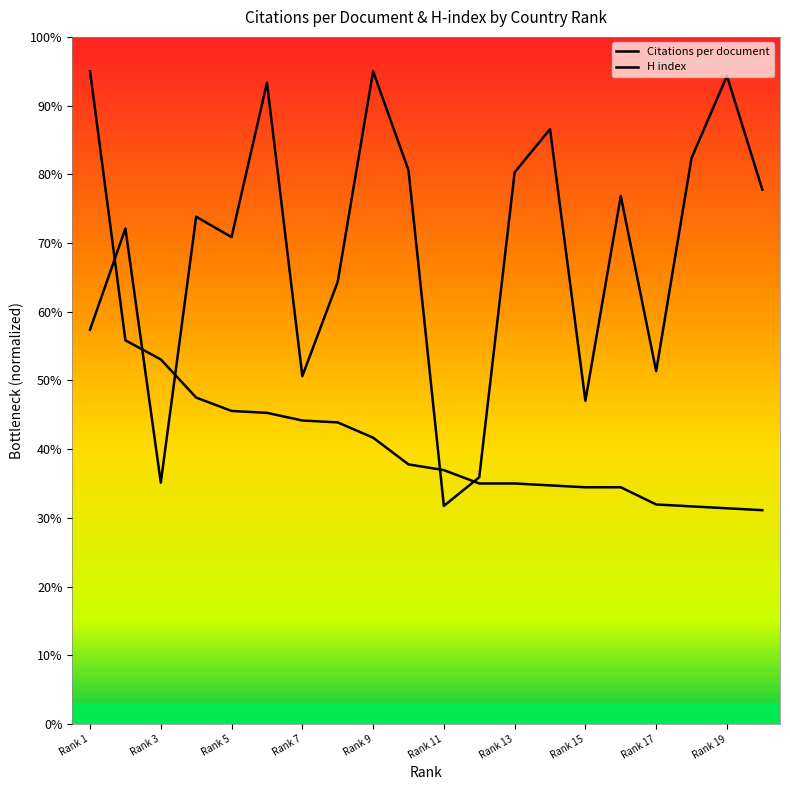

How many lines are shown in the chart?

2